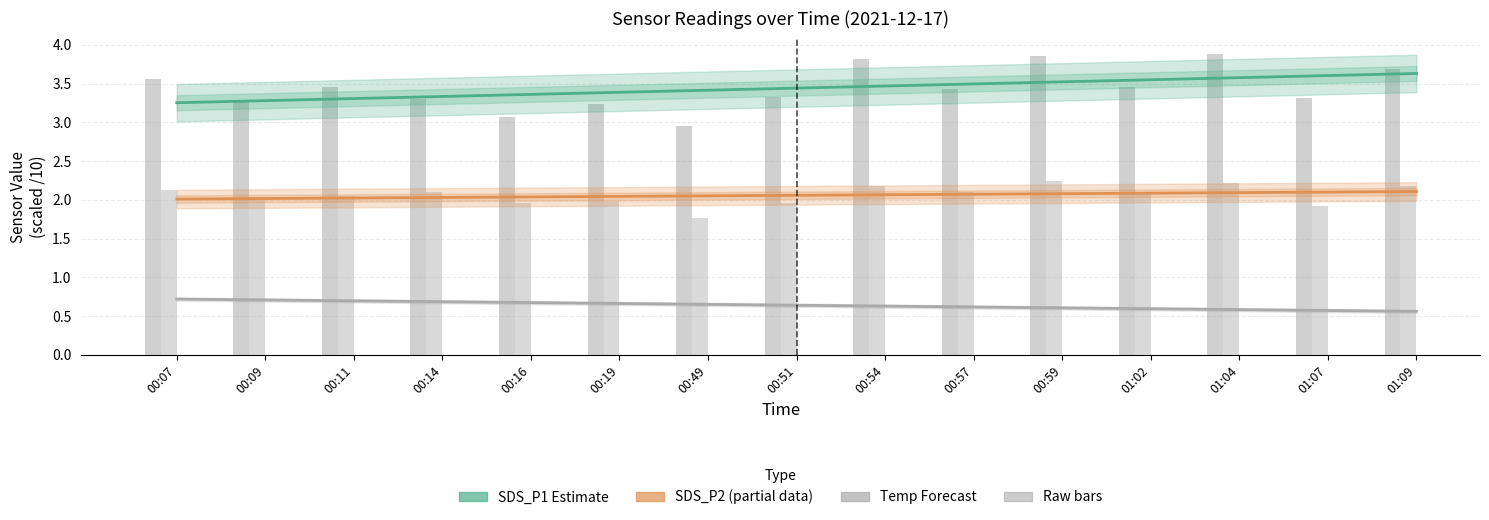

What is the minimum value shown in the chart?

0.6